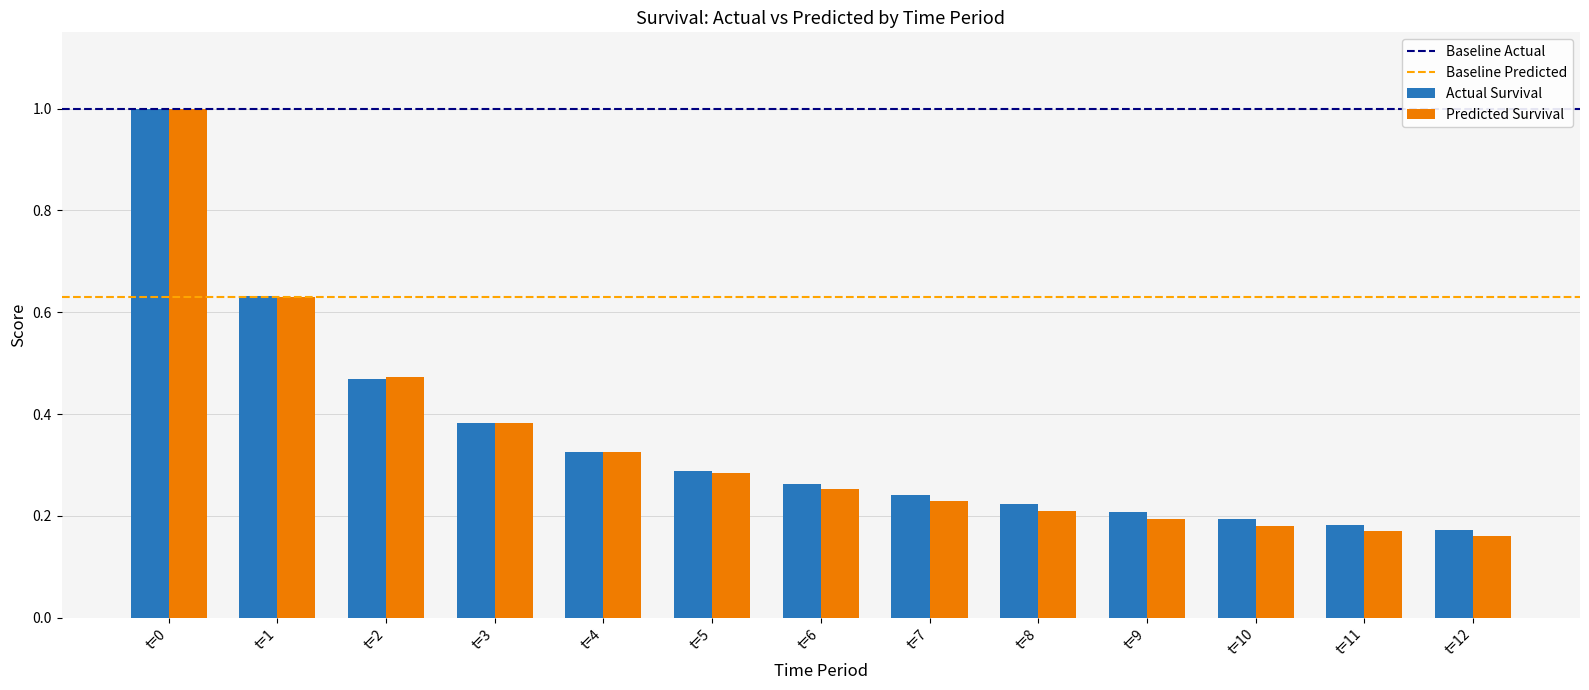

True or false: Actual Survival has a value of 0.1 at t=10.

False